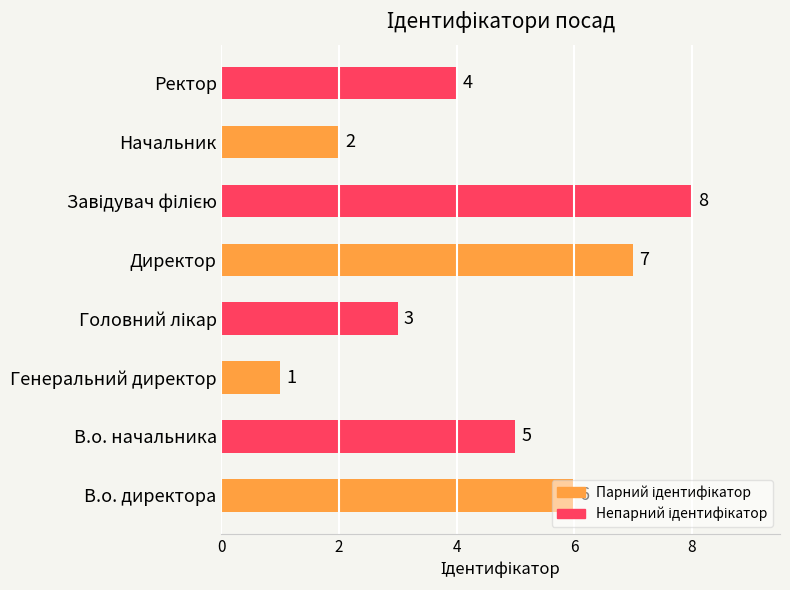

What is the maximum value shown in the chart?

8